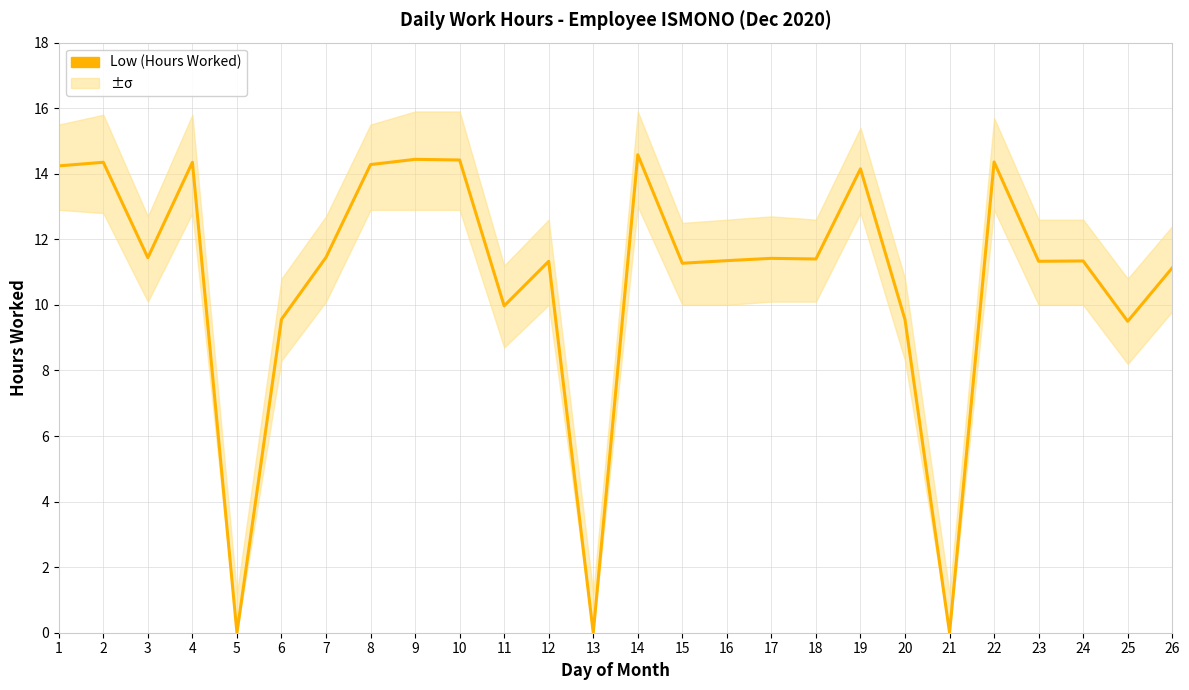

List the labels in order of value, largest first.

14, 9, 10, 22, 2, 4, 8, 1, 19, 7, 3, 17, 18, 16, 24, 12, 23, 15, 26, 11, 6, 20, 25, 5, 13, 21